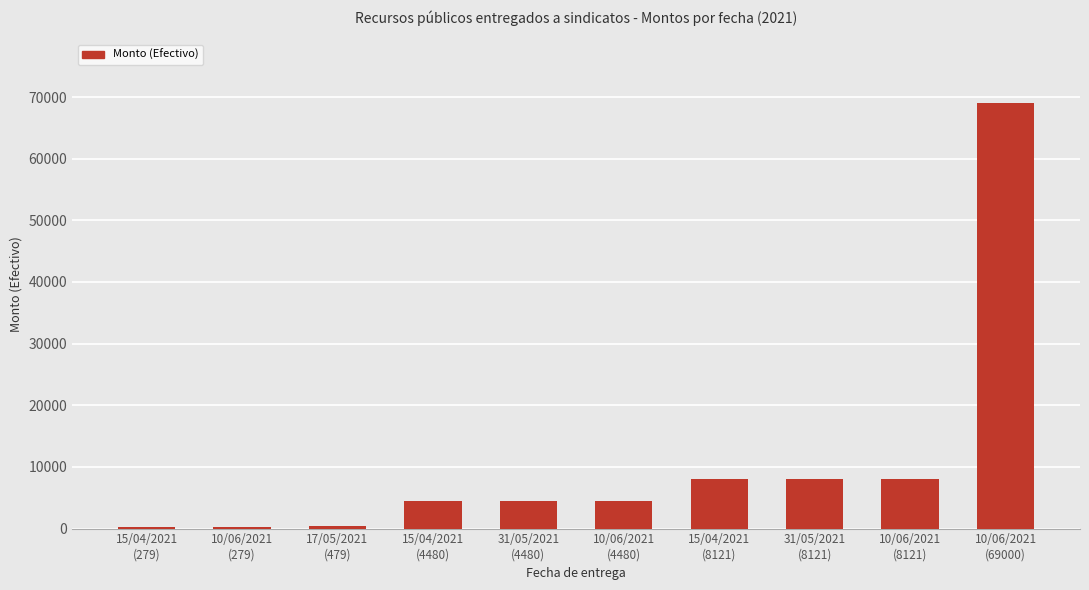

How many distinct data groups are displayed?

1